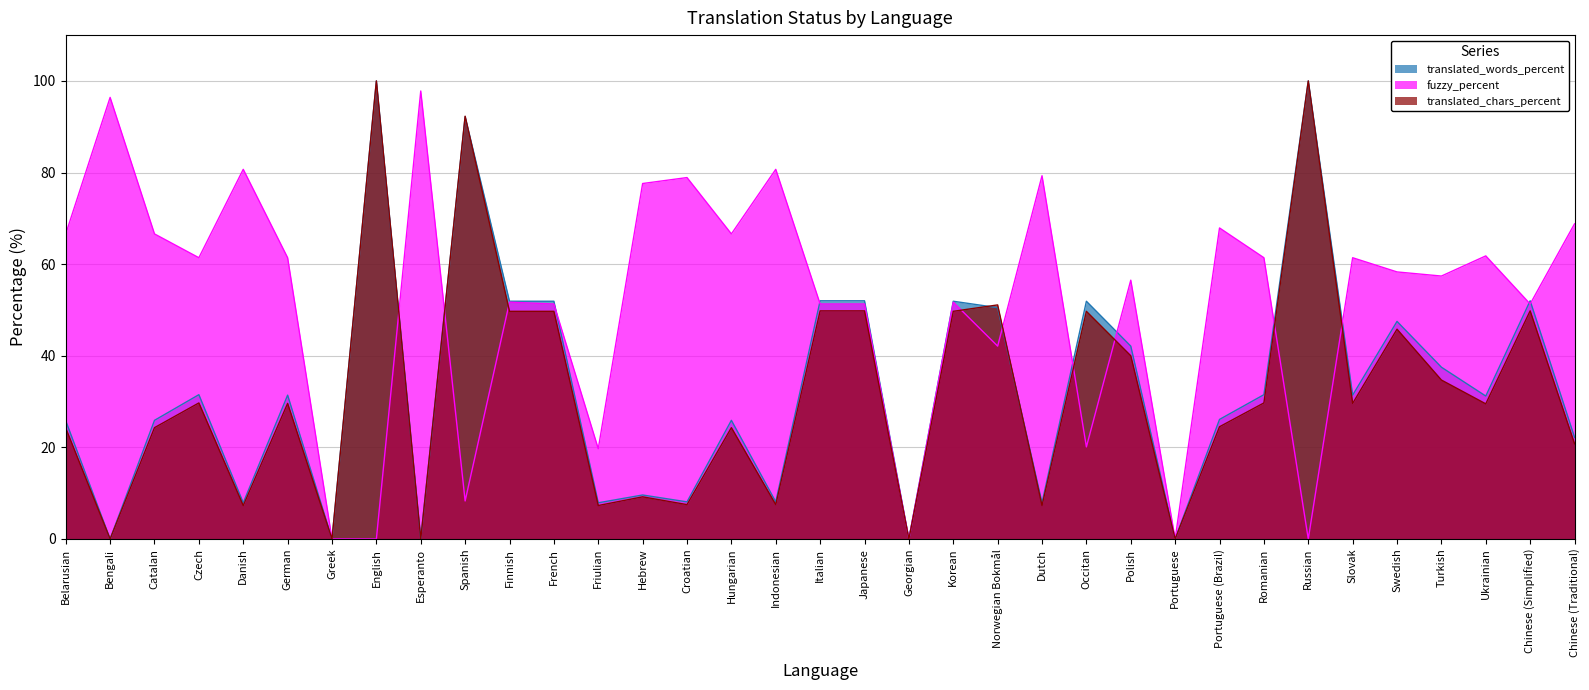

What is the total value across all series at Occitan?

121.7